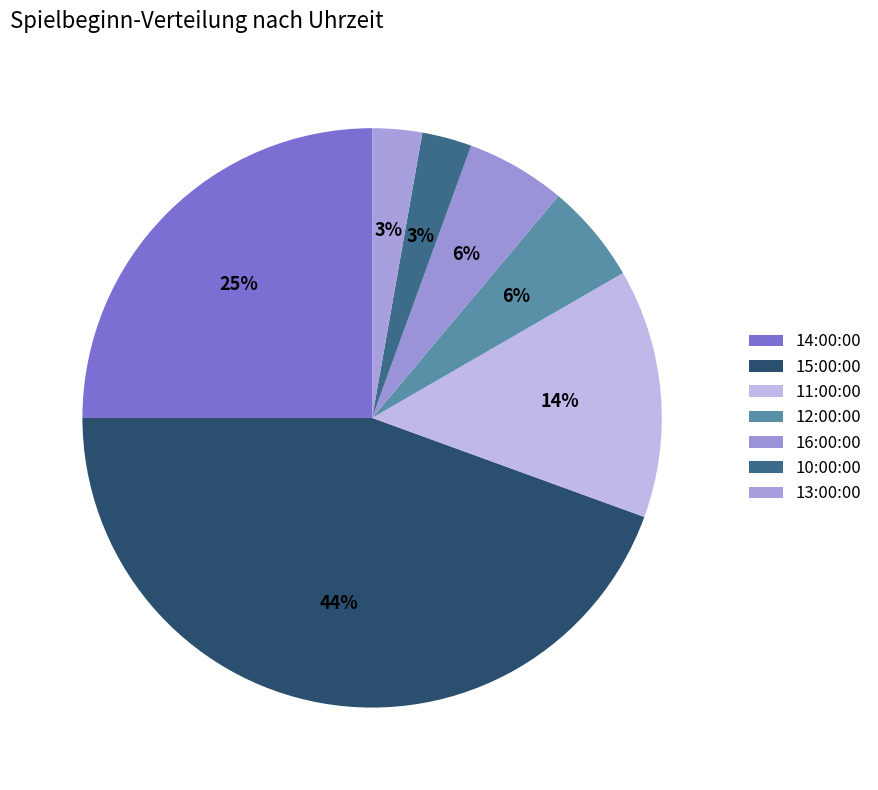

To the nearest percent, what is the difference between the 14:00:00 and 16:00:00 slice percentages?

19%